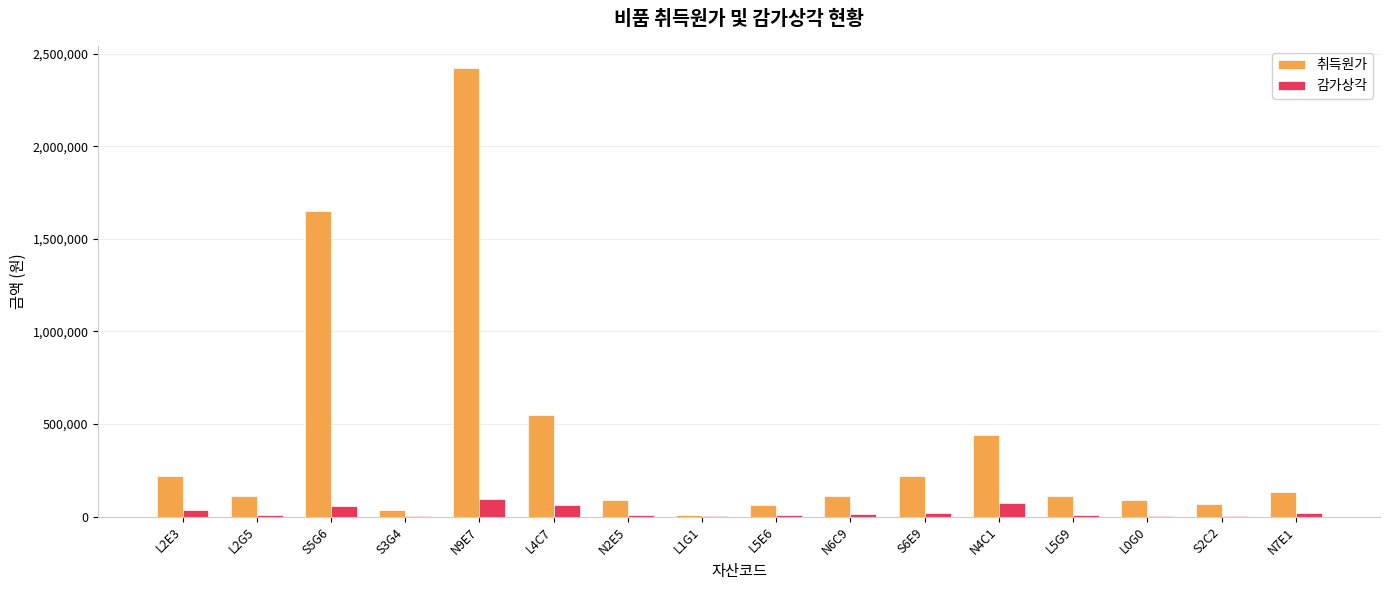

Which category has the highest value across all series?

N9E7